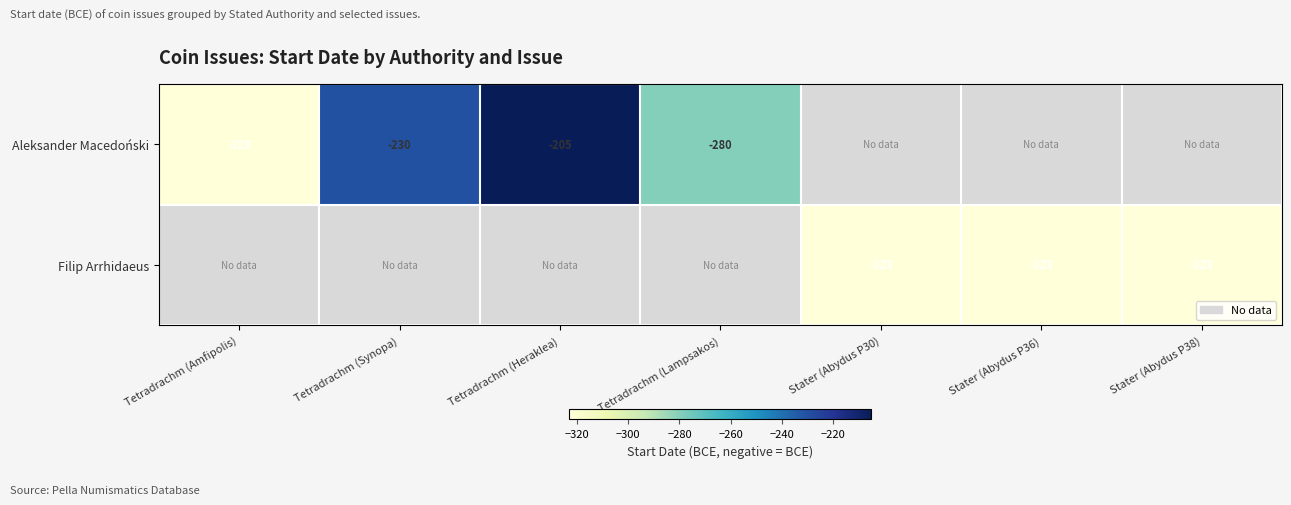

How many data points does each series have?

7